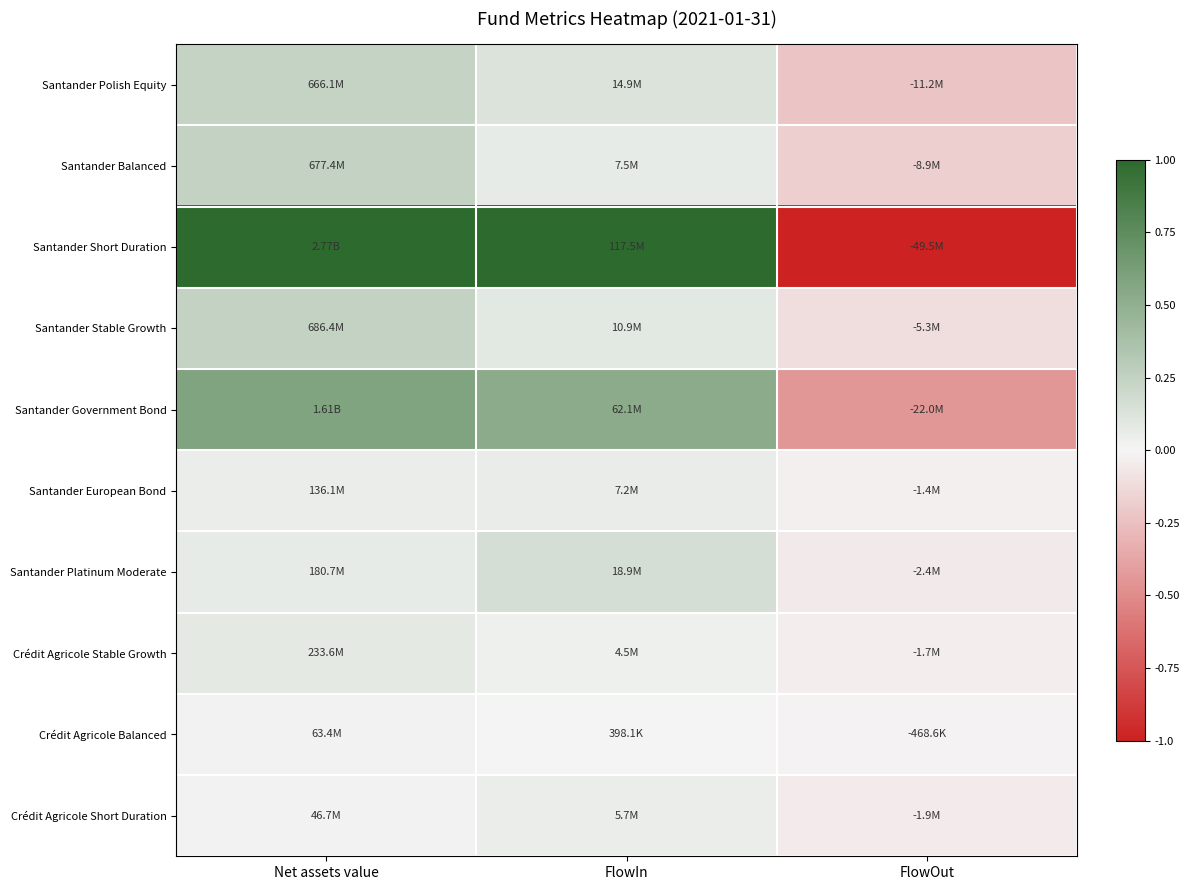

What is the spread (max minus min) of values at FlowIn?

1.0